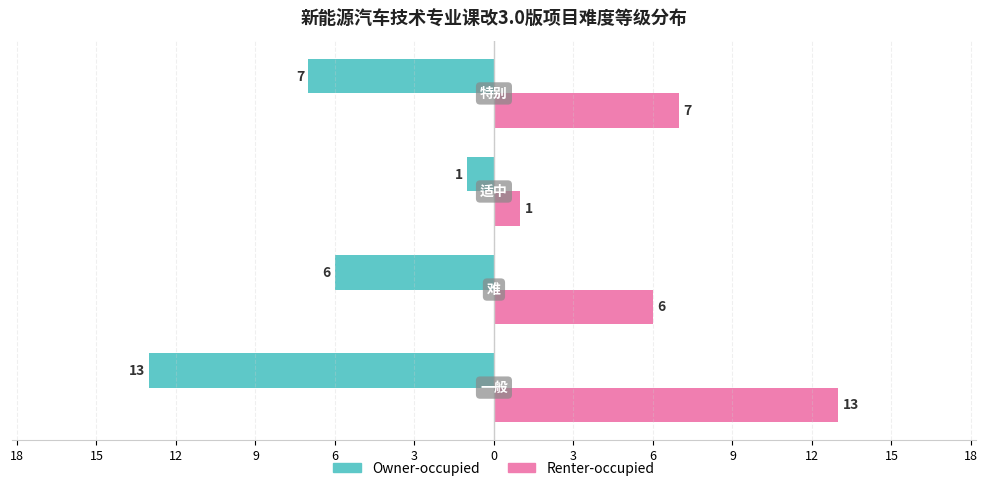

What is the difference between the maximum and minimum values in the Owner-occupied series?

12